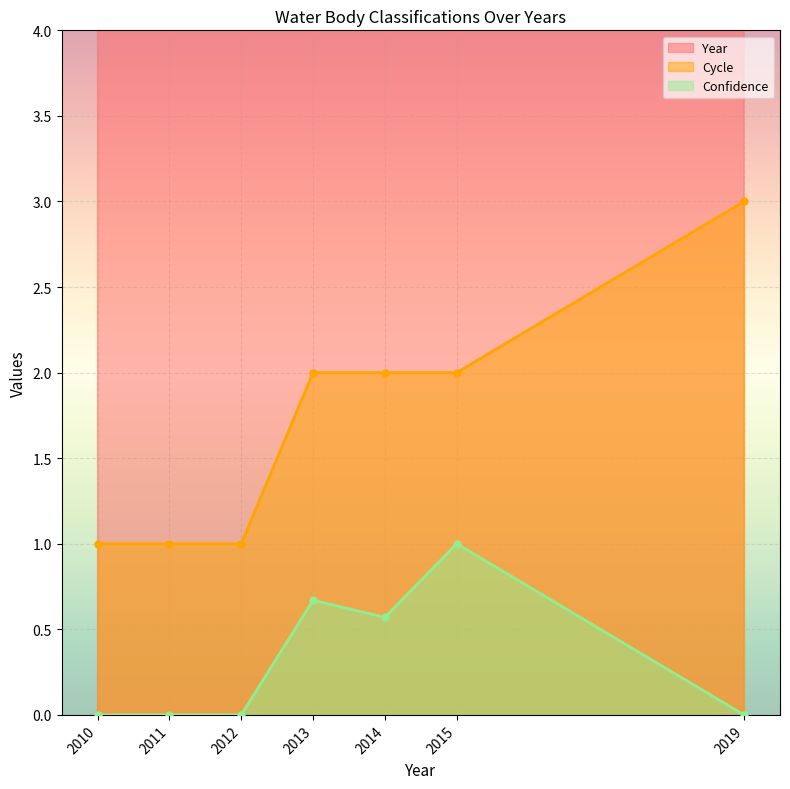

What is the sum of the Year values at 2013 and 2011?

4024.0